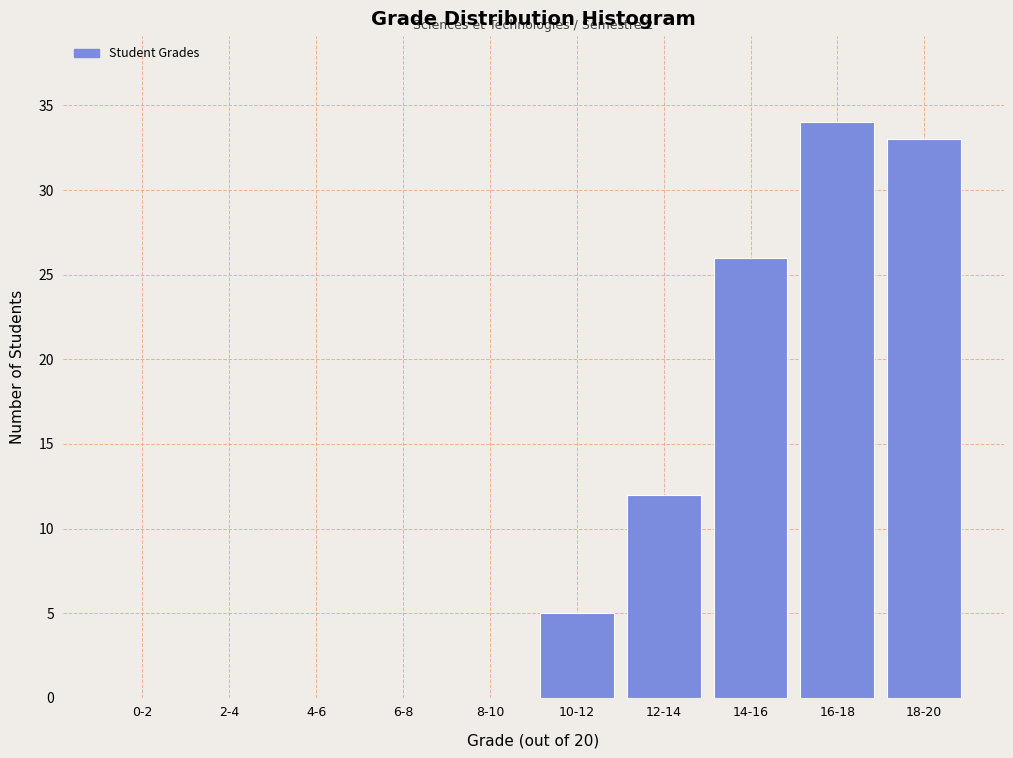

Reading left to right, what are all the values shown in this chart?

0-2=0	2-4=0	4-6=0	6-8=0	8-10=0	10-12=5	12-14=12	14-16=26	16-18=34	18-20=33